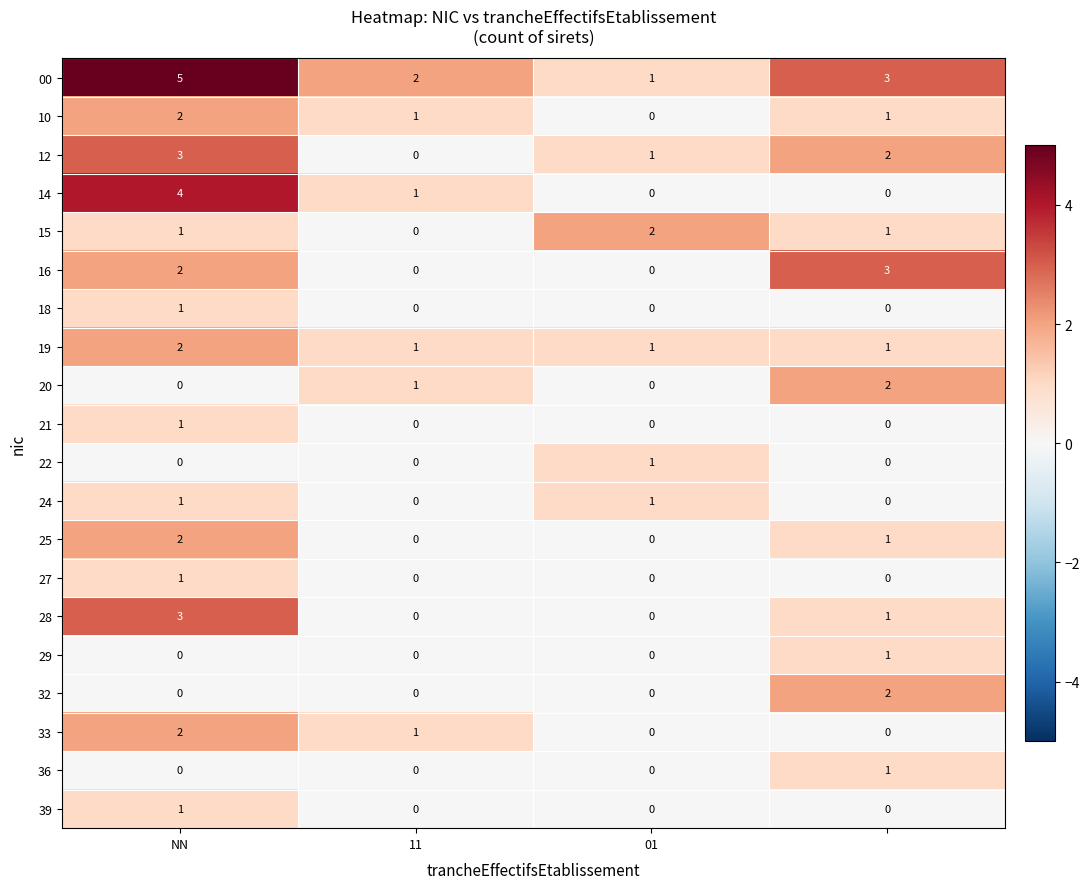

Which series has the largest total across all categories?

00